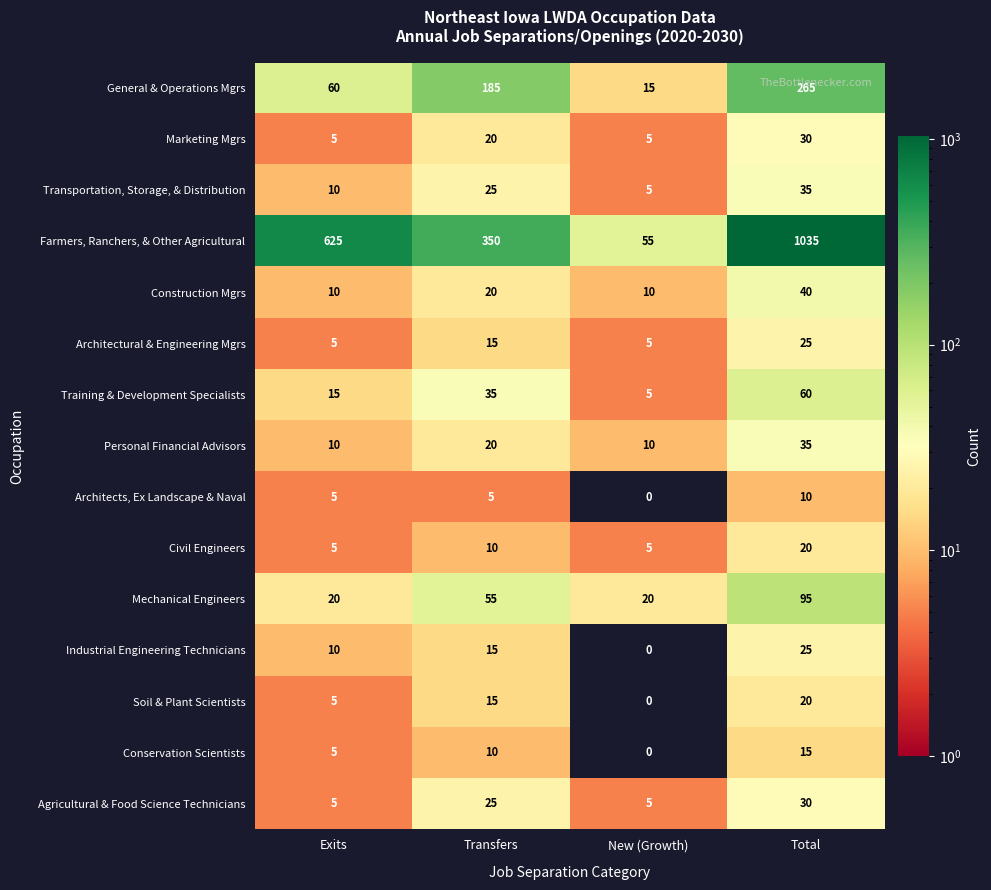

Rank the categories by General & Operations Mgrs value from highest to lowest.

Total, Transfers, Exits, New (Growth)